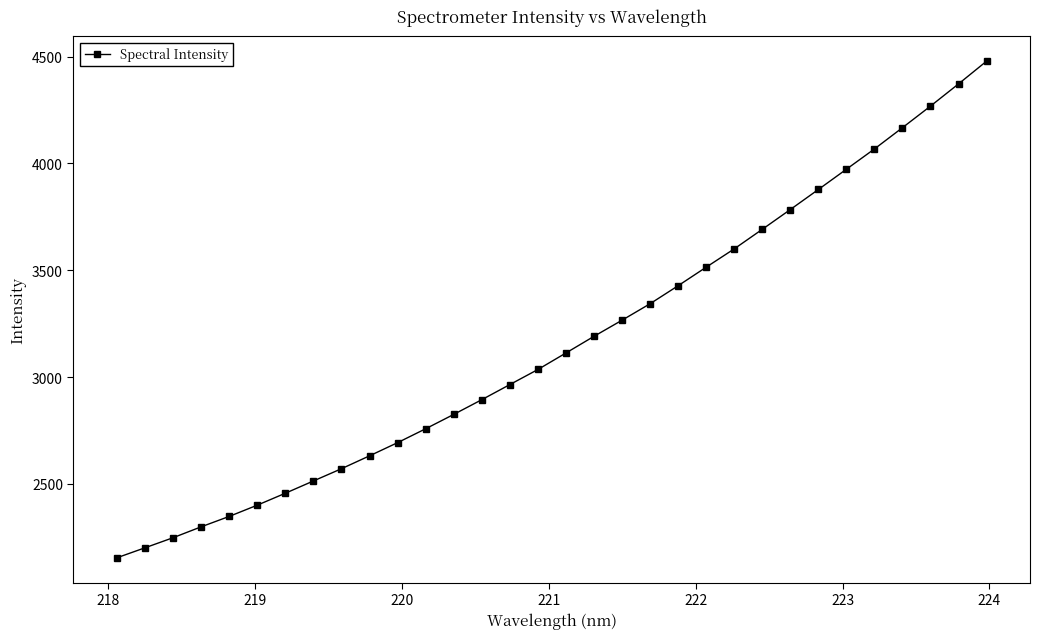

What is the average value?

3160.4